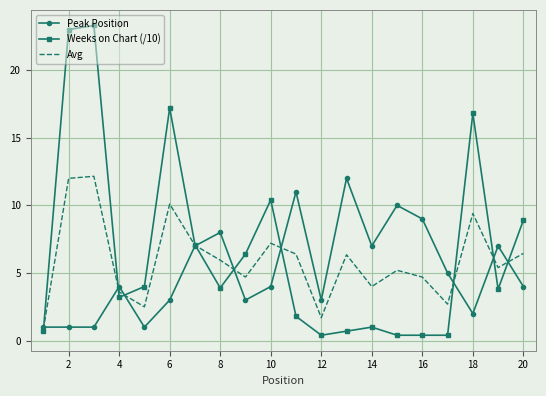

Count the number of data series in this chart.

3